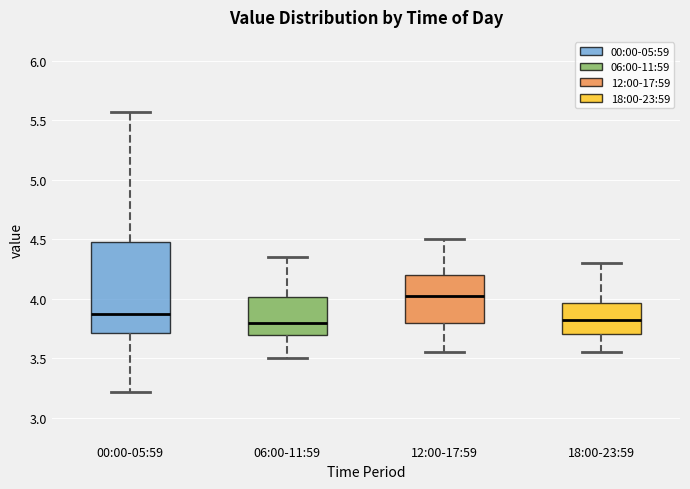

Which box has the highest median line?

12:00-17:59